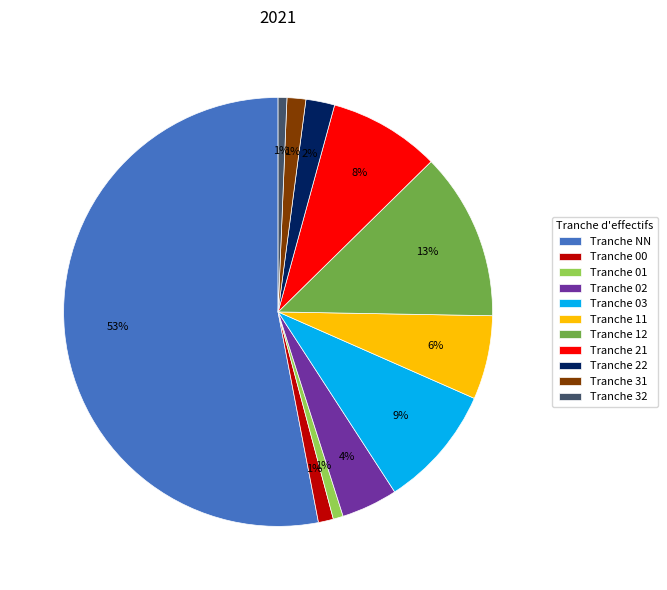

To the nearest percent, what is the average slice percentage?

9%